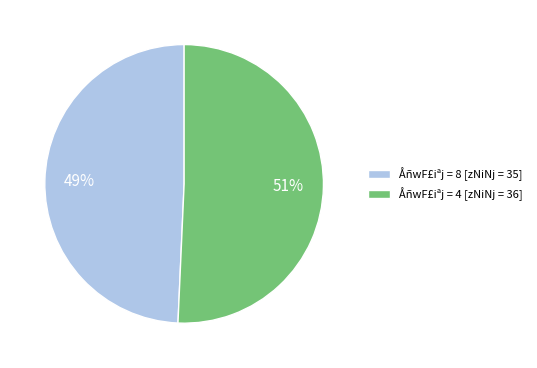

How many slices are in this pie chart?

2